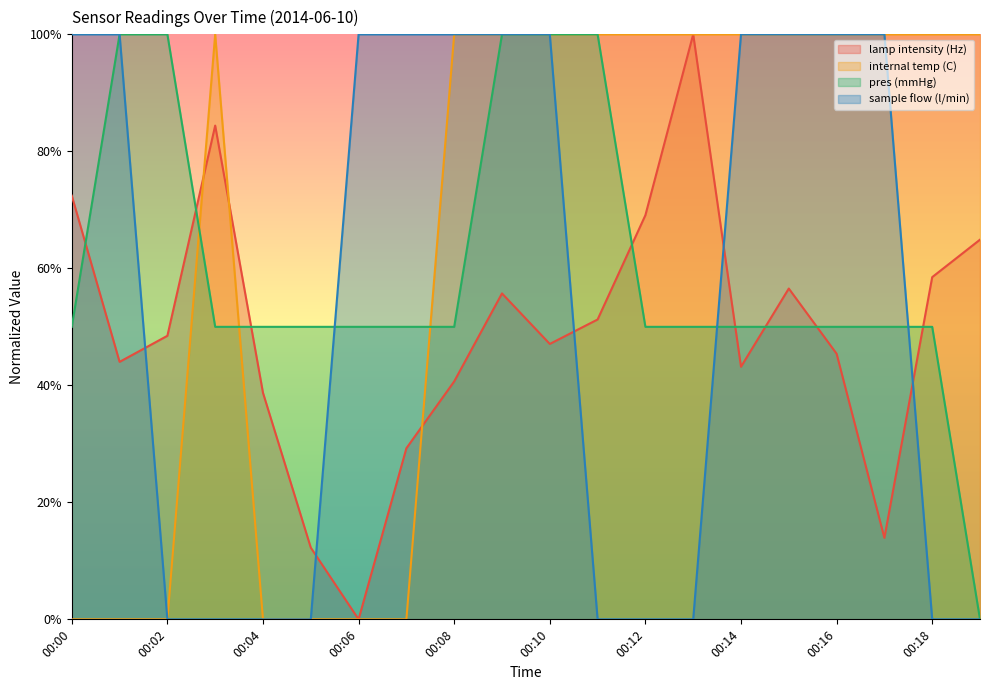

Where do pres (mmHg) and lamp intensity (Hz) first cross each other?

00:00 and 00:01